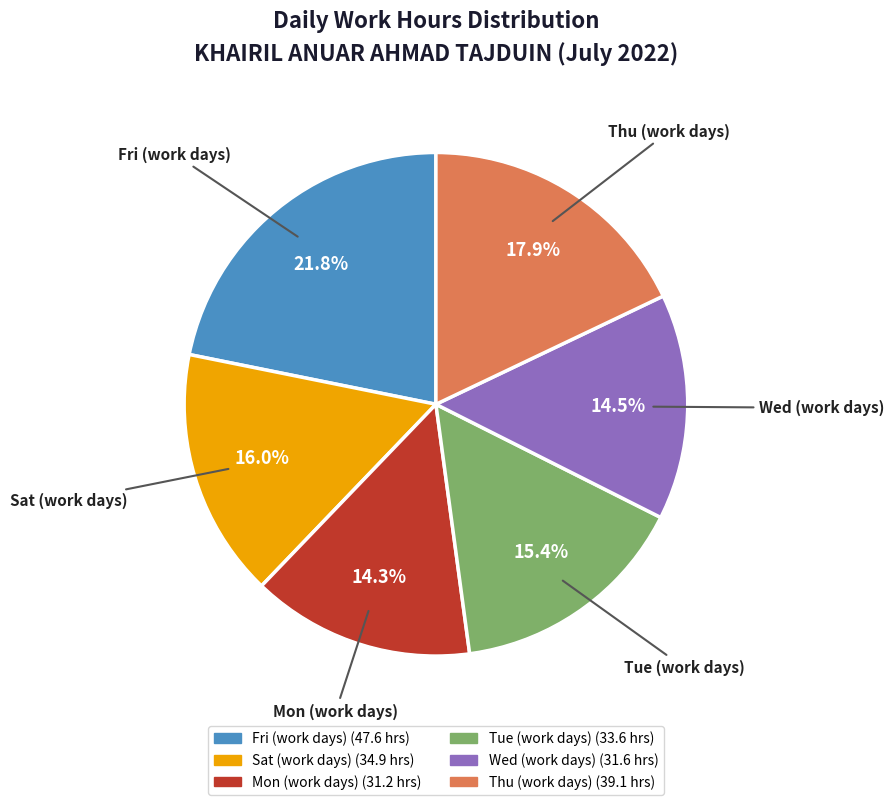

How many slices are in this pie chart?

6